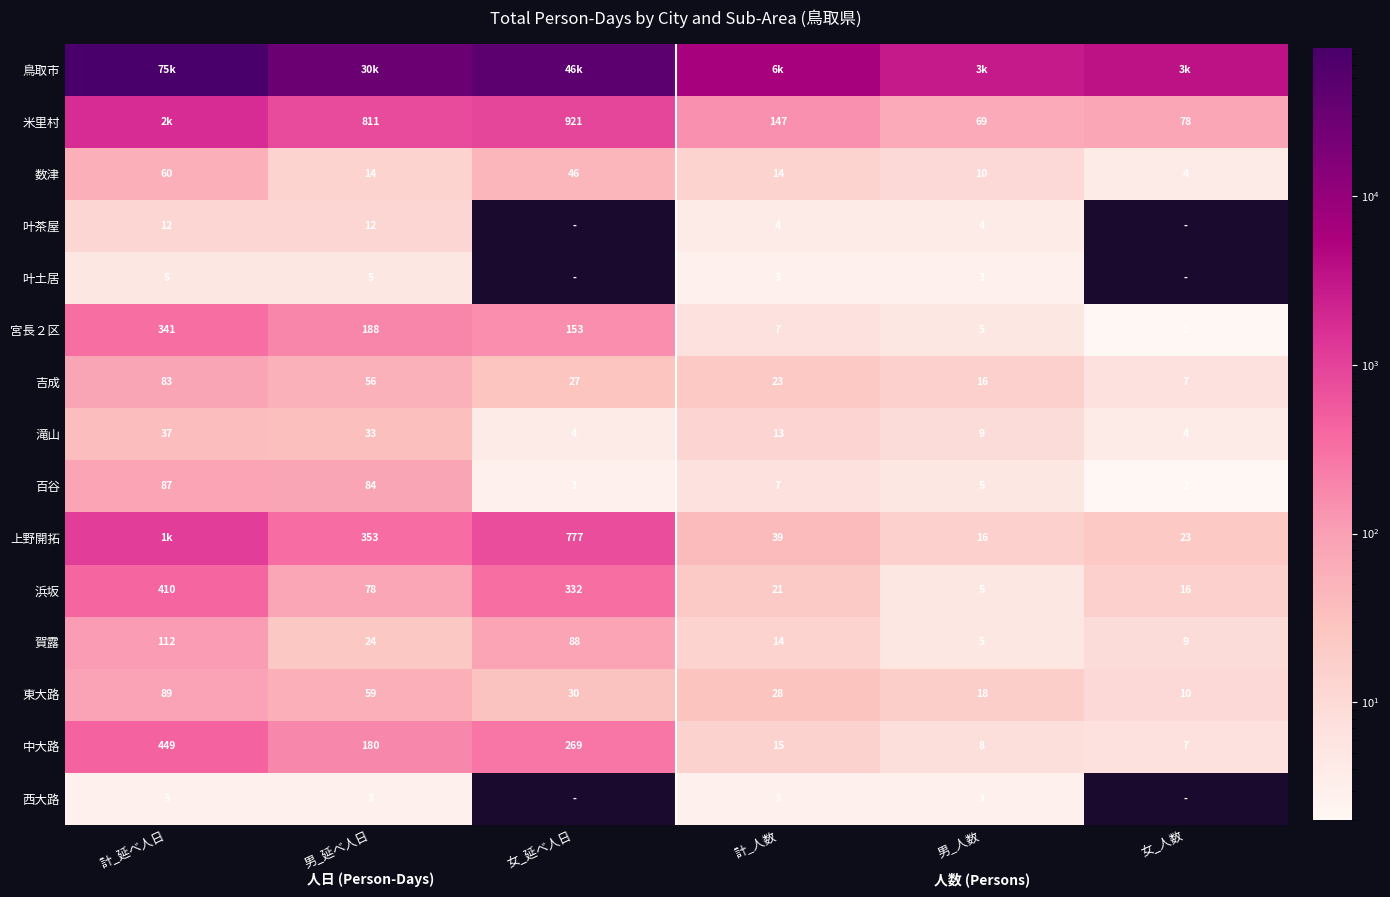

How many values in the 東大路 series are below 30?

3